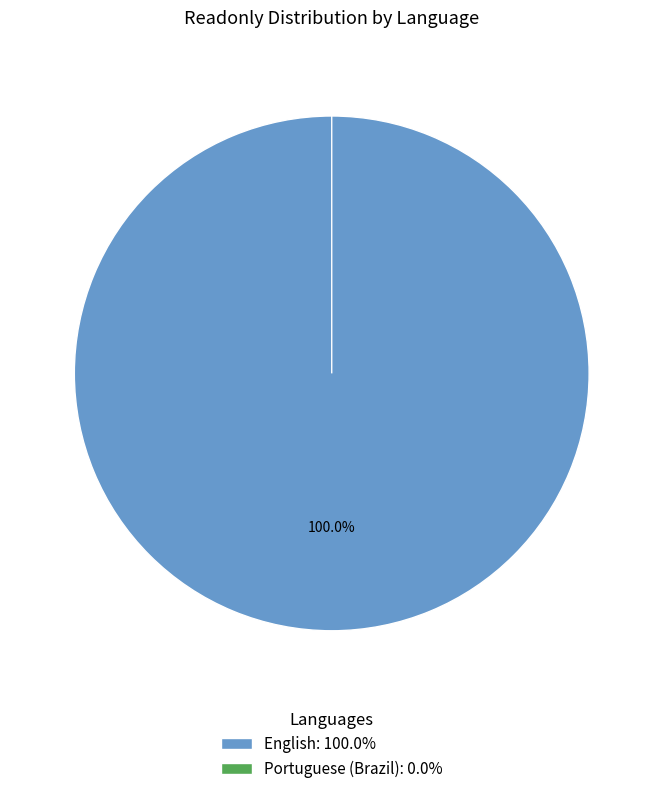

True or false: English accounts for 100% of the total.

True